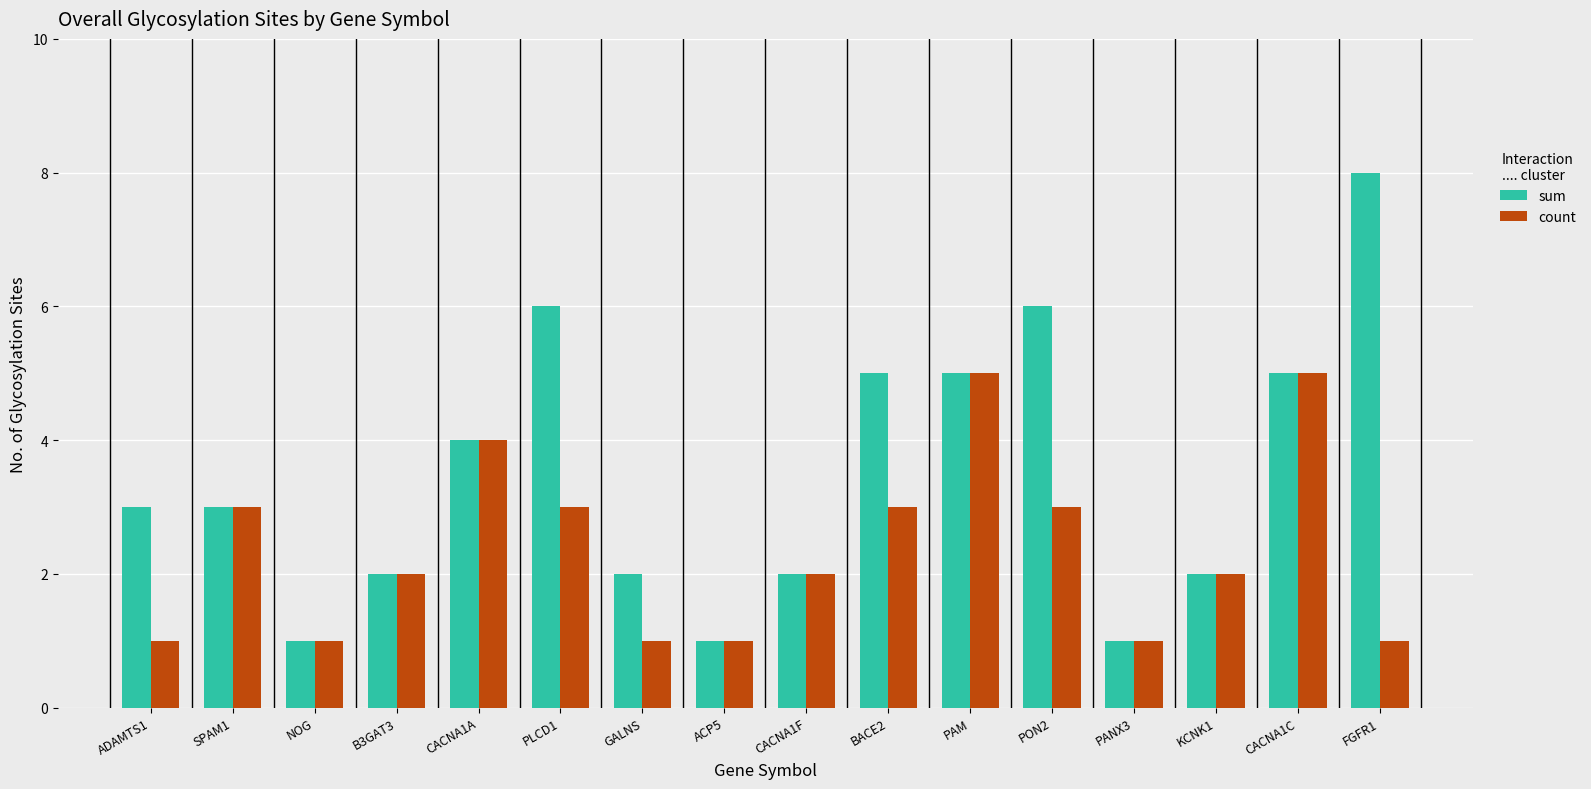

The value of count at NOG is 0. True or false?

False